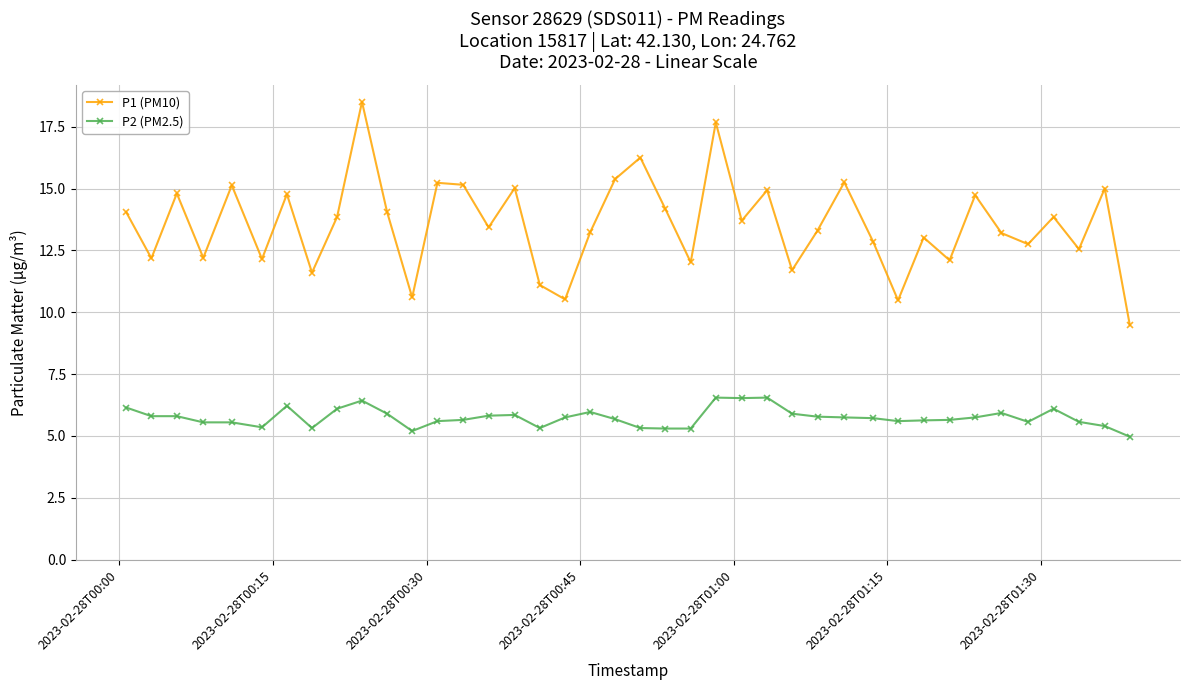

What is the smallest value displayed?

5.0